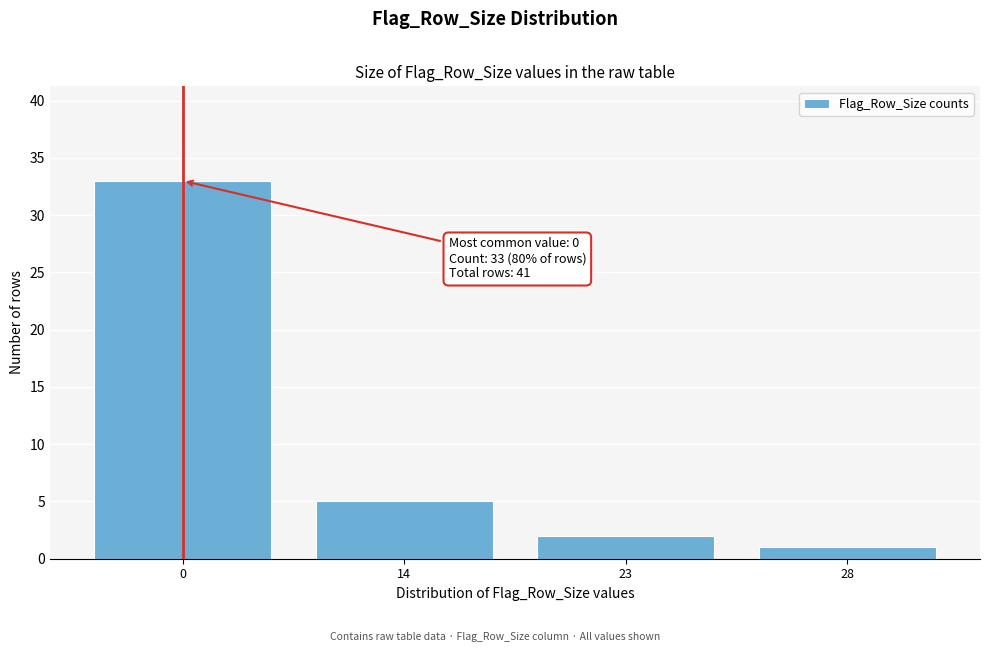

Reading right to left, transcribe all the data shown in this chart.

1	2	5	33